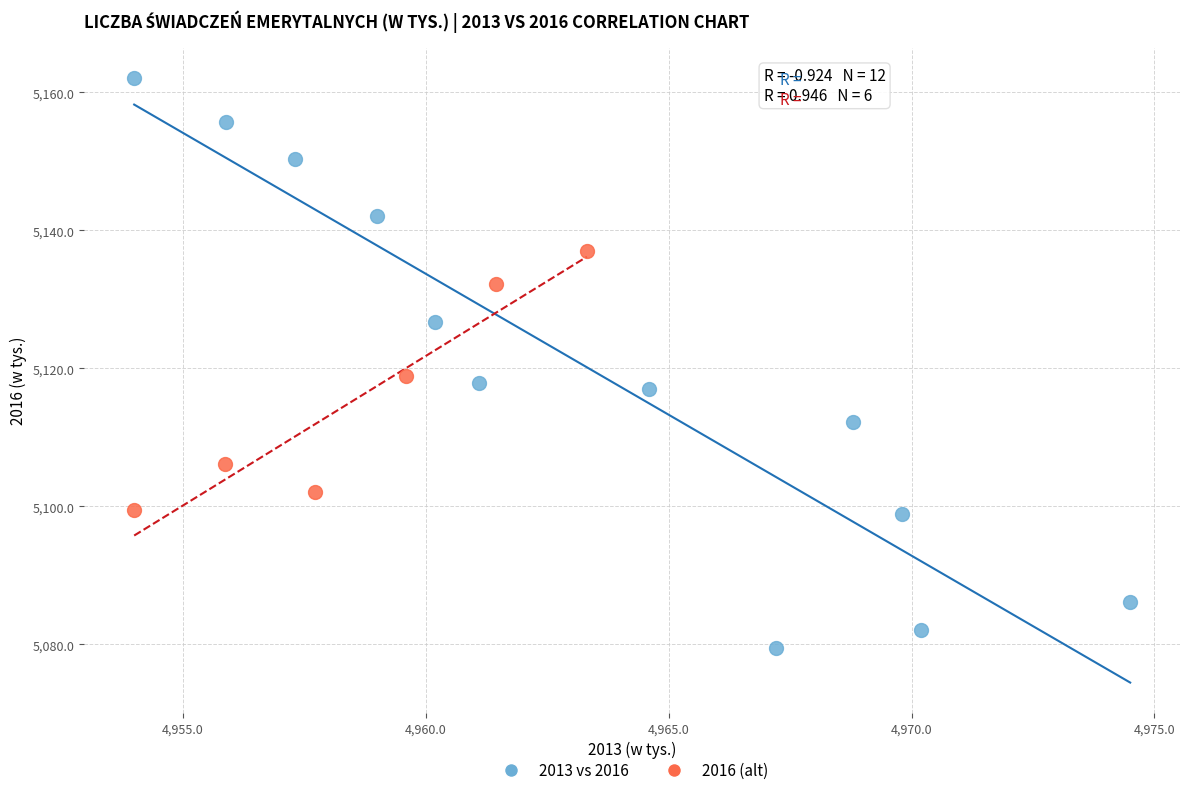

Which series reaches the maximum Y coordinate?

2013 vs 2016